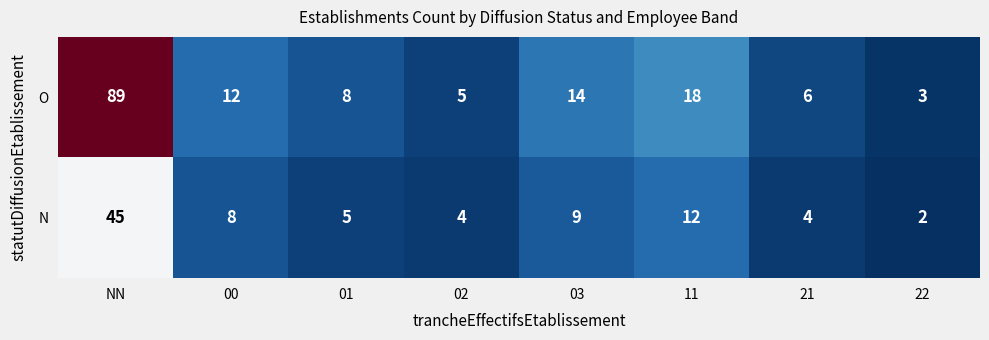

Is the value of N at 02 greater than the value of O at NN?

No